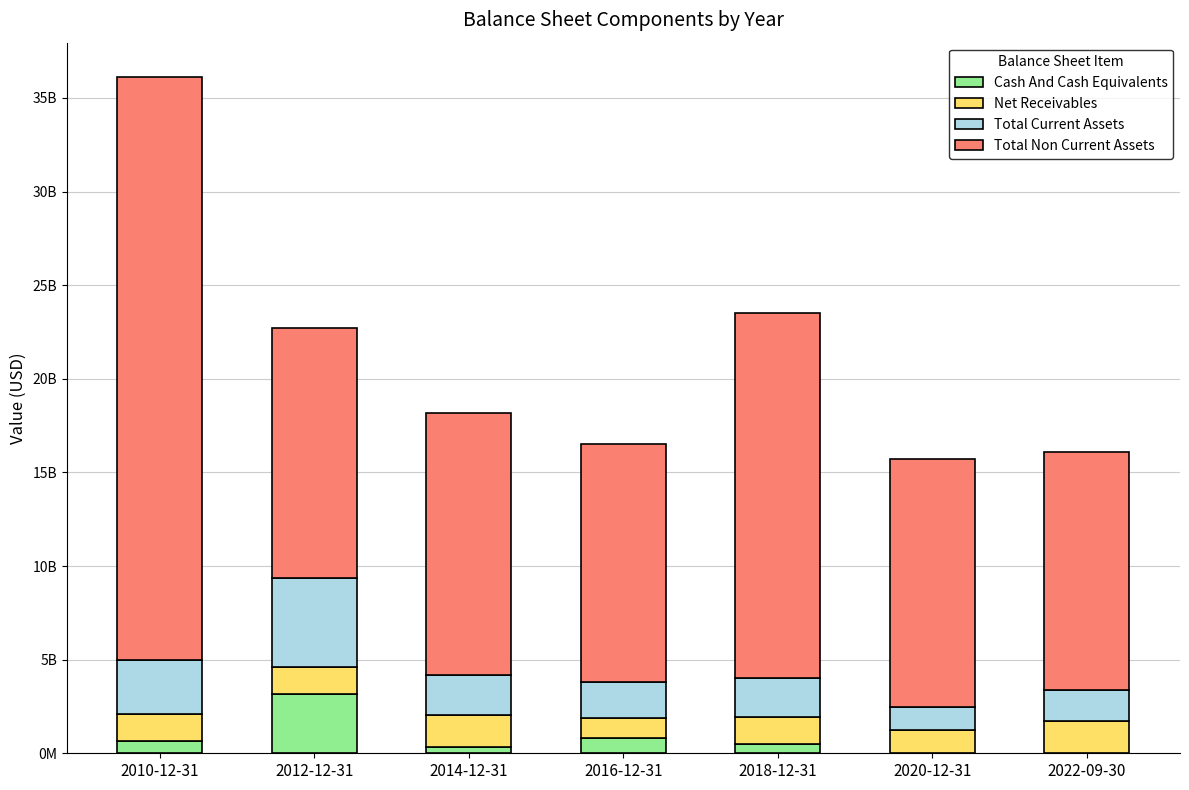

At which category is the sum across all series the highest?

2010-12-31